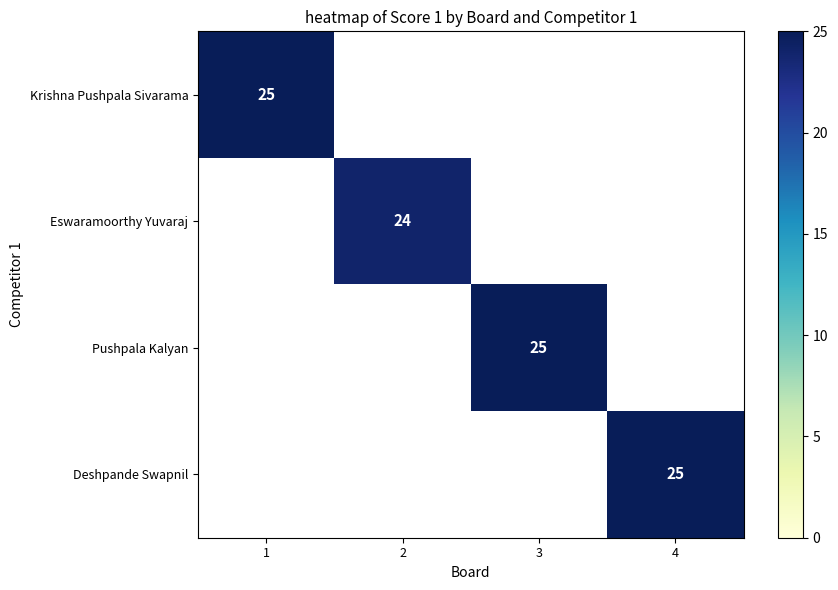

The value of Krishna Pushpala Sivarama at 1 is 17. True or false?

False